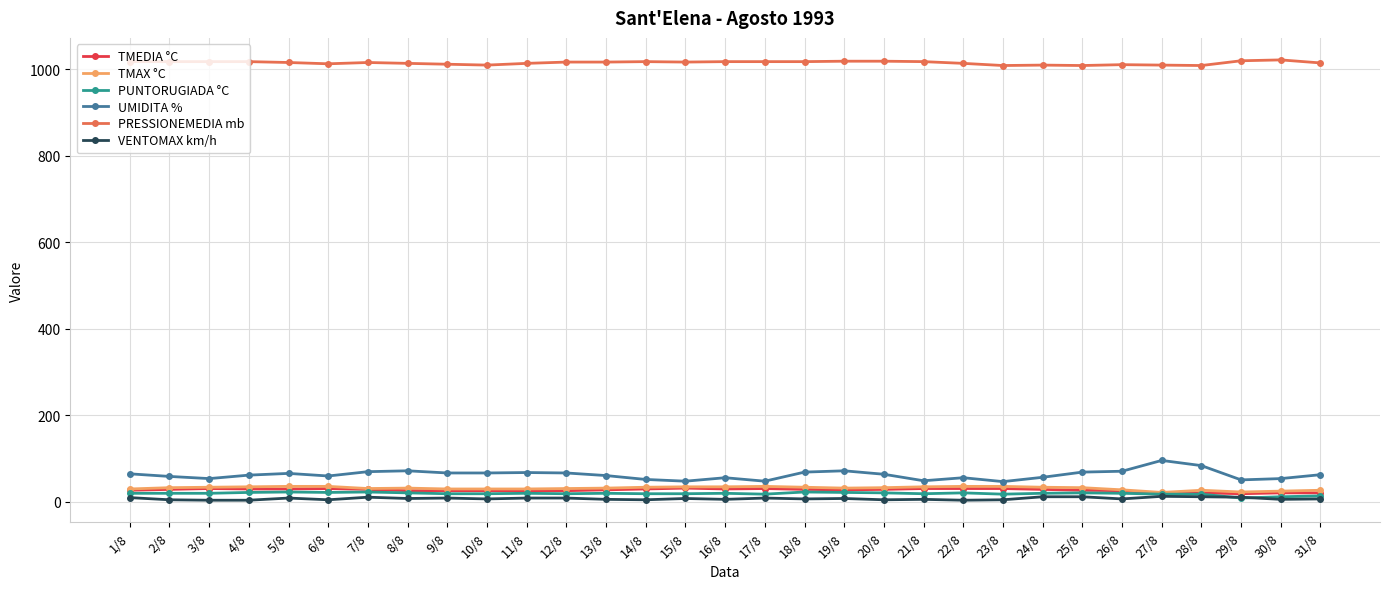

What is the lowest value of the UMIDITA % series?

47